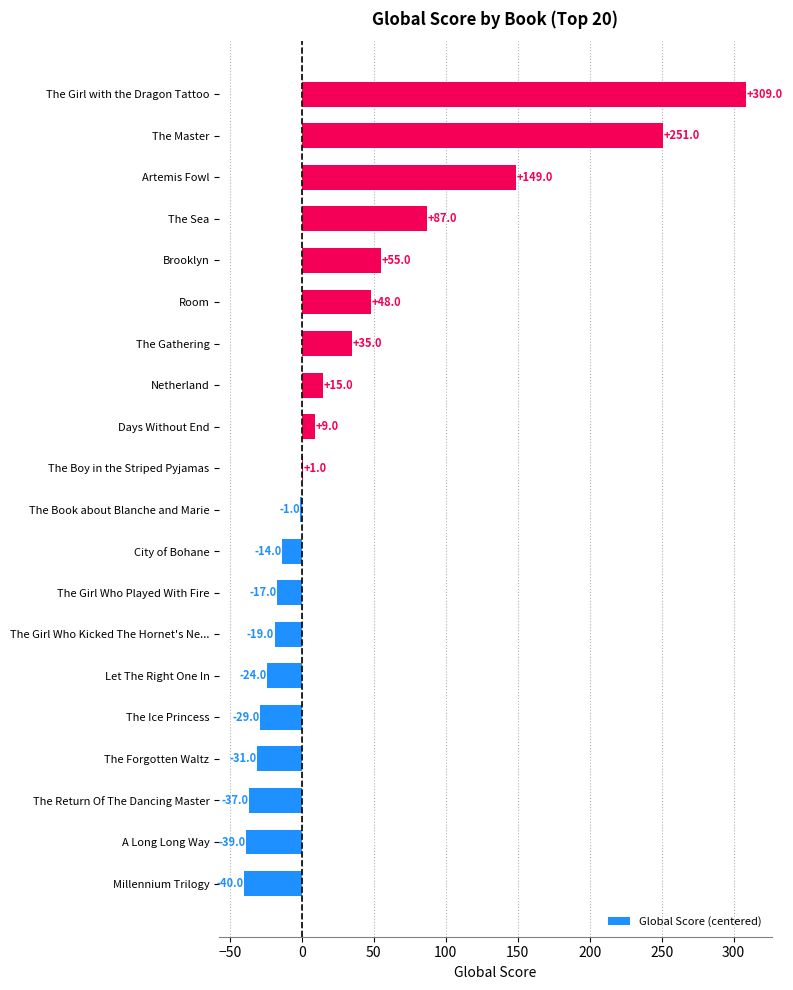

The chart shows a value of 1 at The Boy in the Striped Pyjamas. True or false?

True